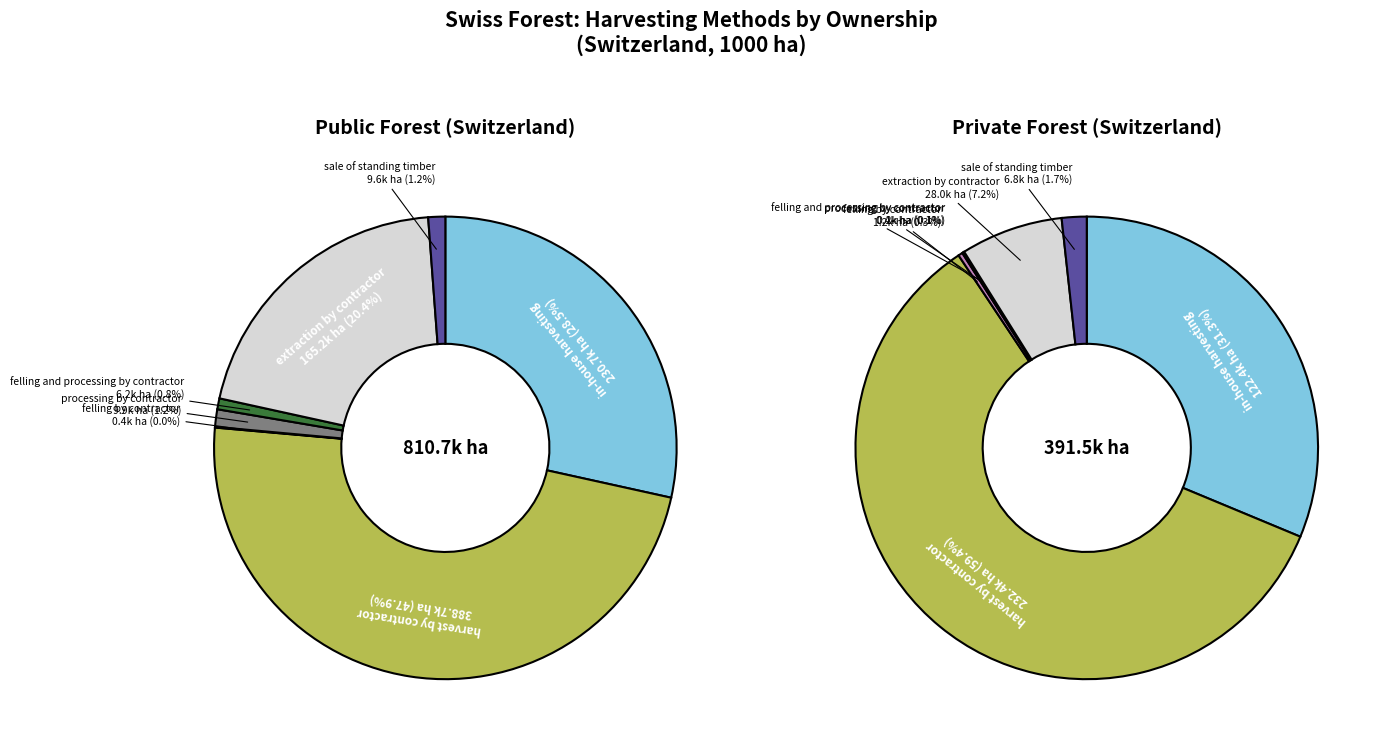

Which slice is the largest?

harvest by contractor